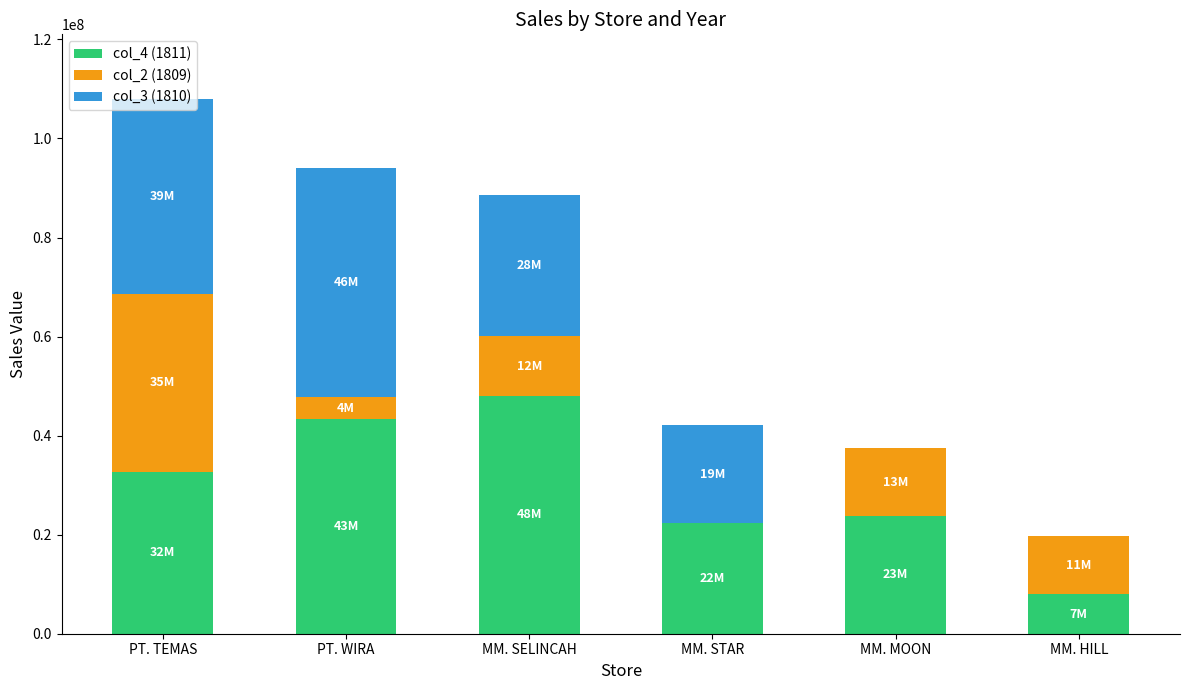

At which label does col_4 (1811) reach its peak?

MM. SELINCAH